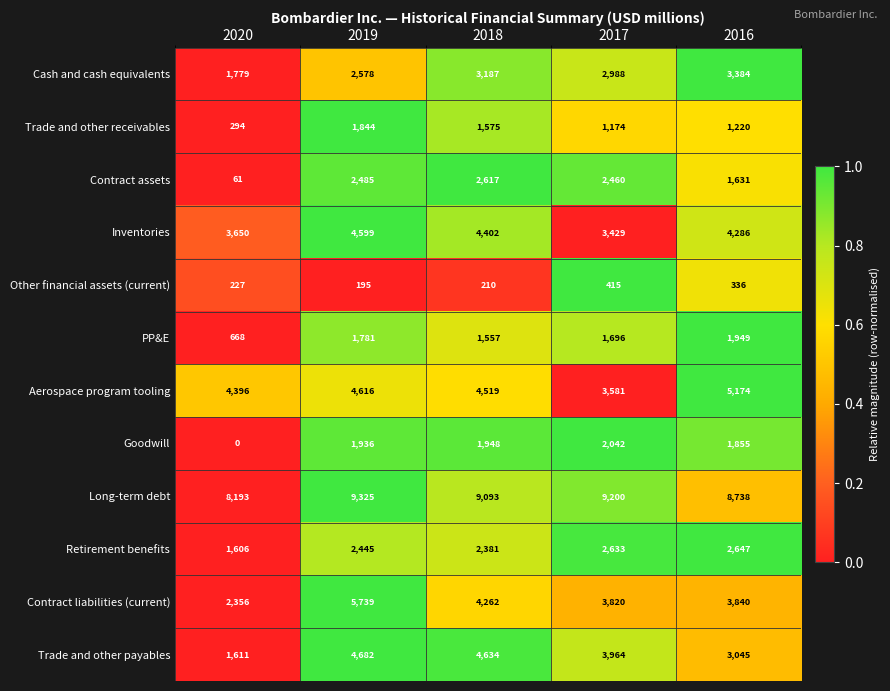

True or false: Aerospace program tooling has a value of 4396 at 2020.

True